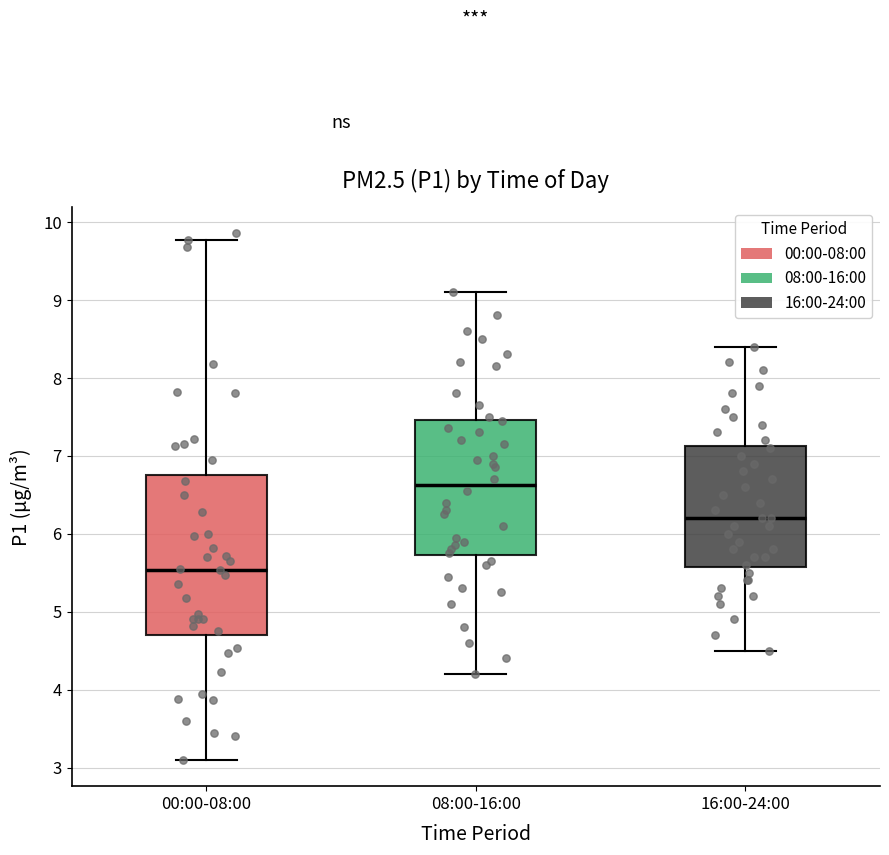

Reading left to right, transcribe this box plot: for each box, give where its median line is, the range the box spans, and where its two whiskers end, as read against the y-axis. The values are not printed on the chart, so give them approximately, as read against the axis.

00:00-08:00: median 5.5, box 4.7 to 6.7, whiskers 3.1 to 9.8
08:00-16:00: median 6.6, box 5.7 to 7.5, whiskers 4.2 to 9.1
16:00-24:00: median 6.2, box 5.6 to 7.1, whiskers 4.5 to 8.4